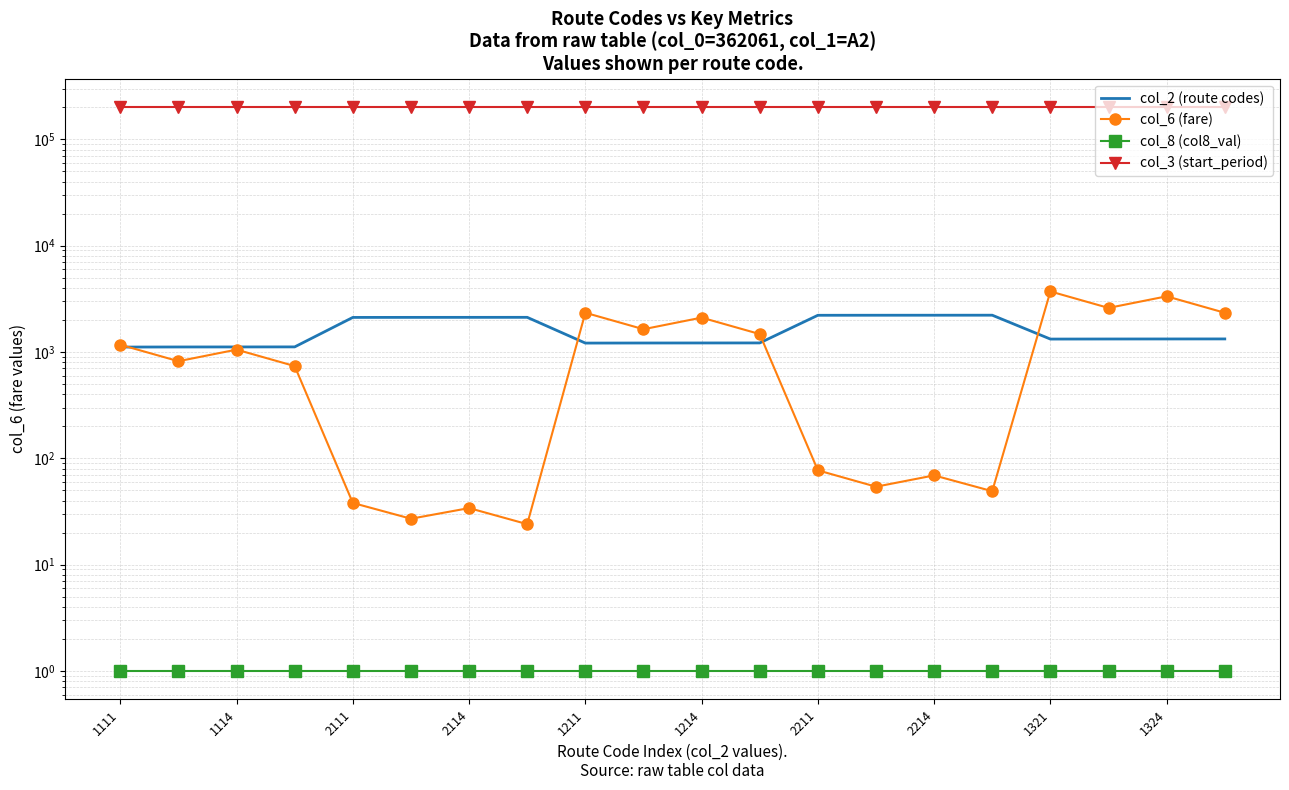

True or false: col_2 (route codes) and col_3 (start_period) cross at least once.

False